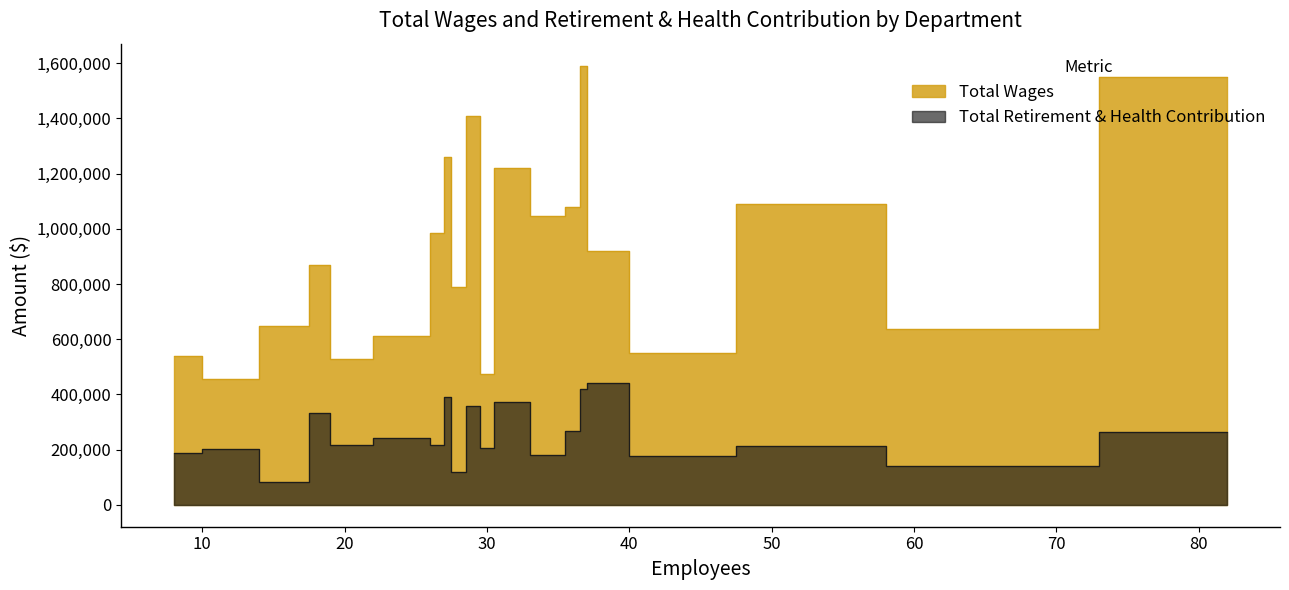

Does the chart have visible grid lines?

No